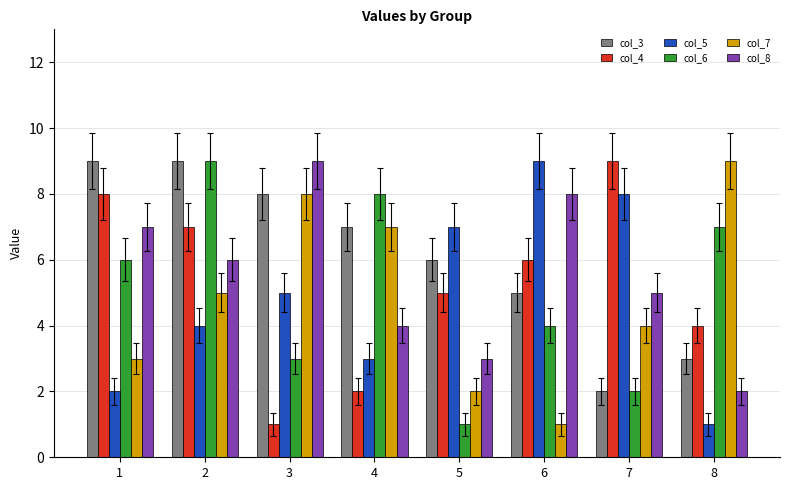

Where is col_4 nearest to the value 5?

5